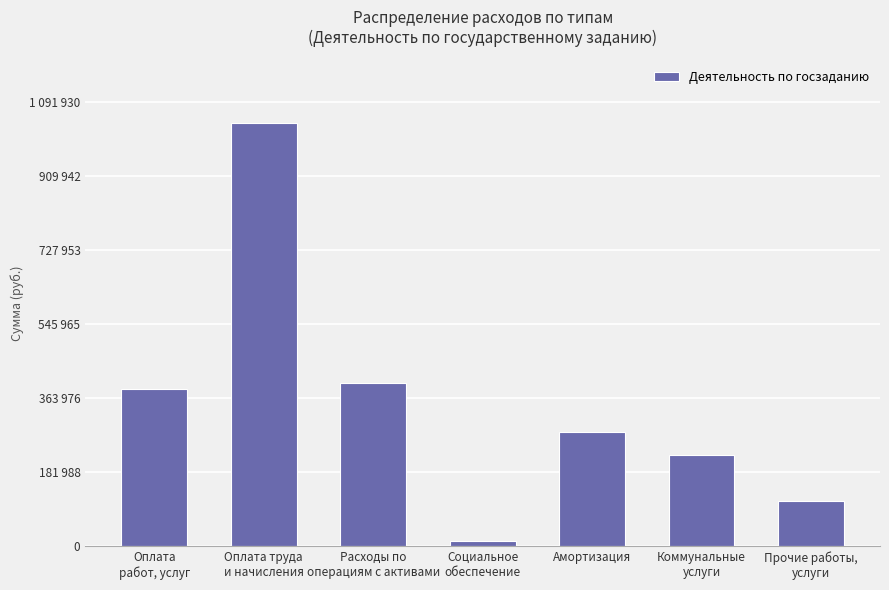

Which label corresponds to the largest value in the chart?

Оплата труда
и начисления